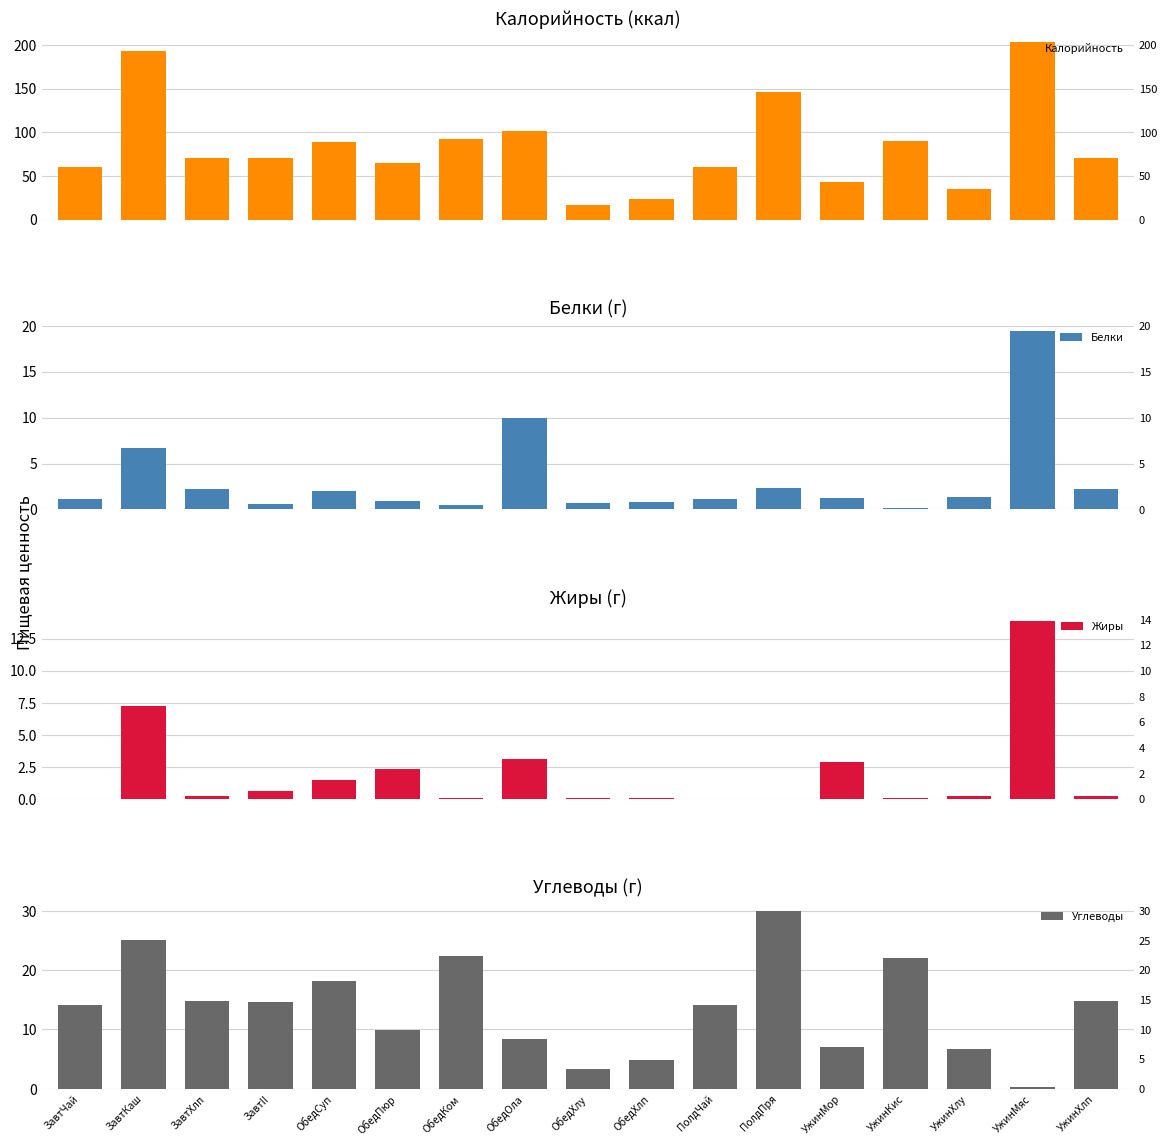

Which category has the highest value in the Калорийность series?

УжинМяс